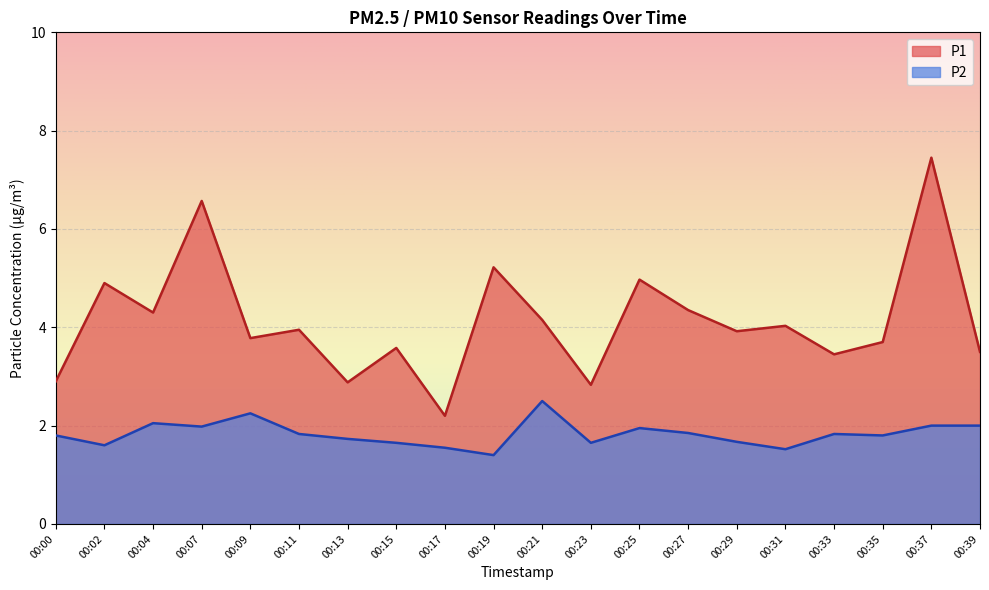

What is the sum of all P2 values?

36.6